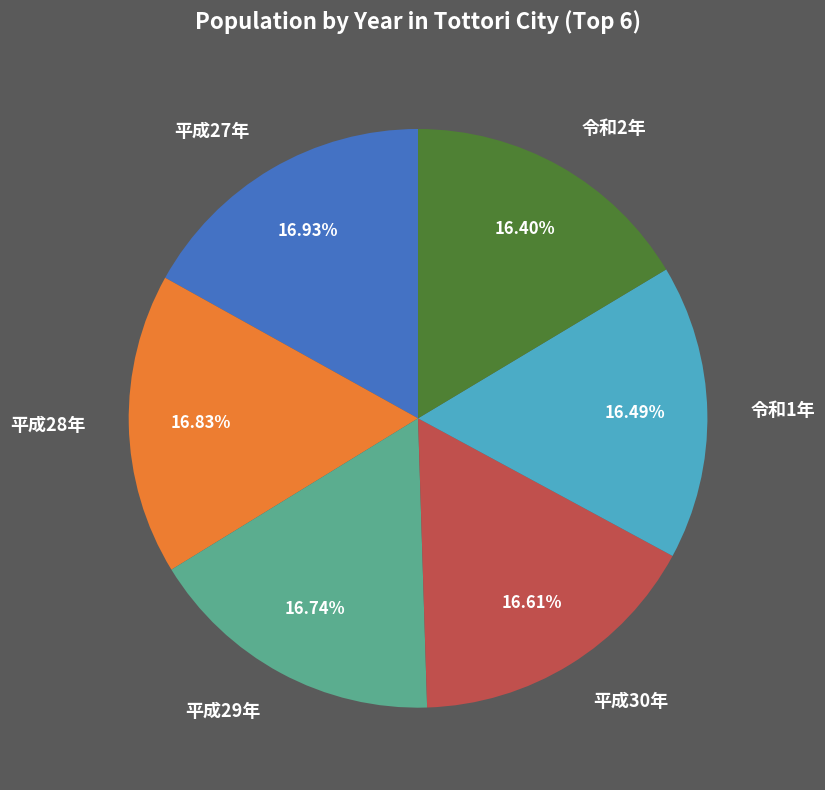

Approximately how many times larger is the value at 平成30年 compared to 平成29年?

1.0